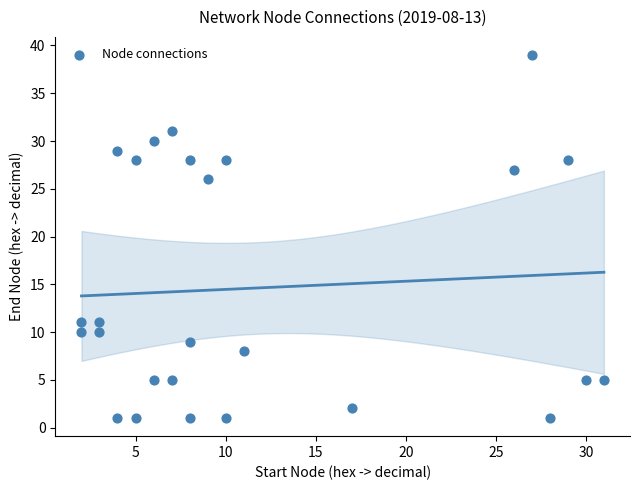

What is the range of X values (max minus min)?

29